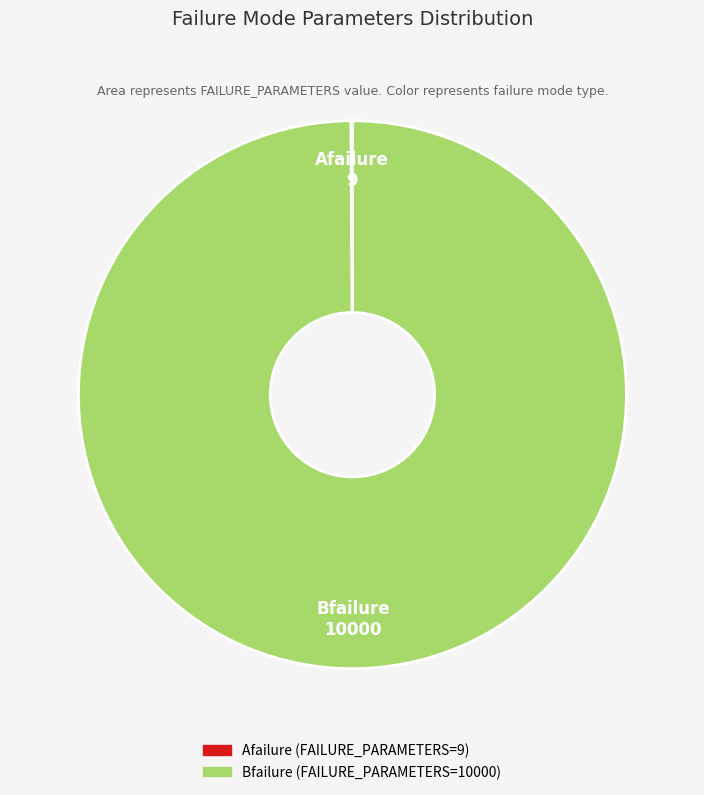

The Bfailure slice represents 100% of the pie. True or false?

True